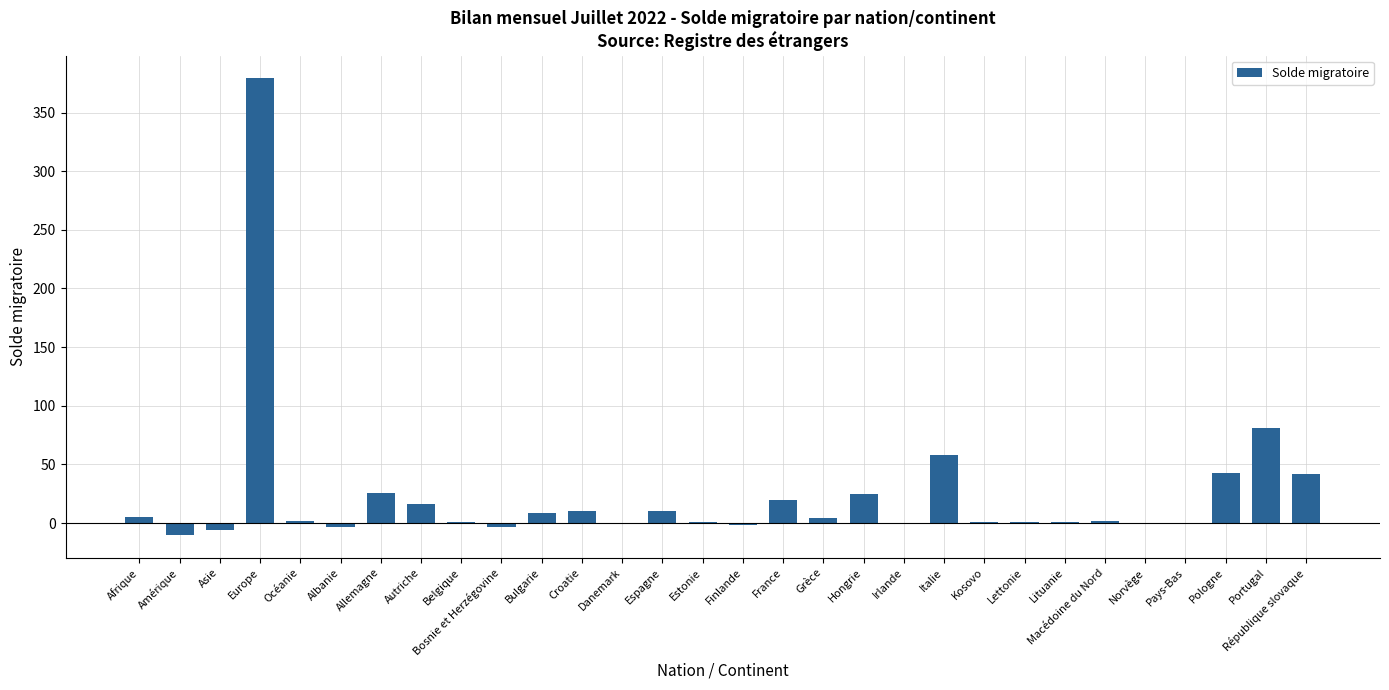

The value at Danemark is -1. True or false?

True